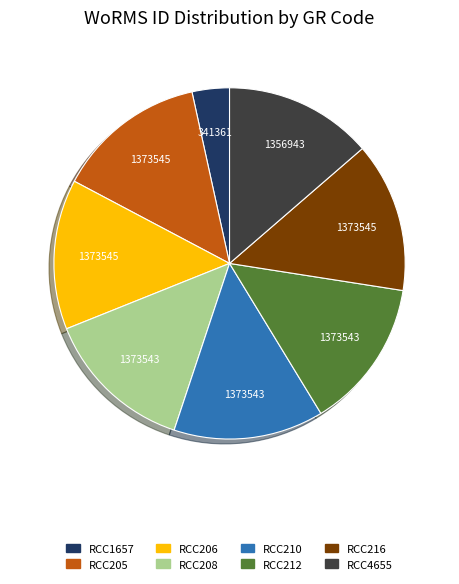

Is RCC206 the majority of the pie?

No